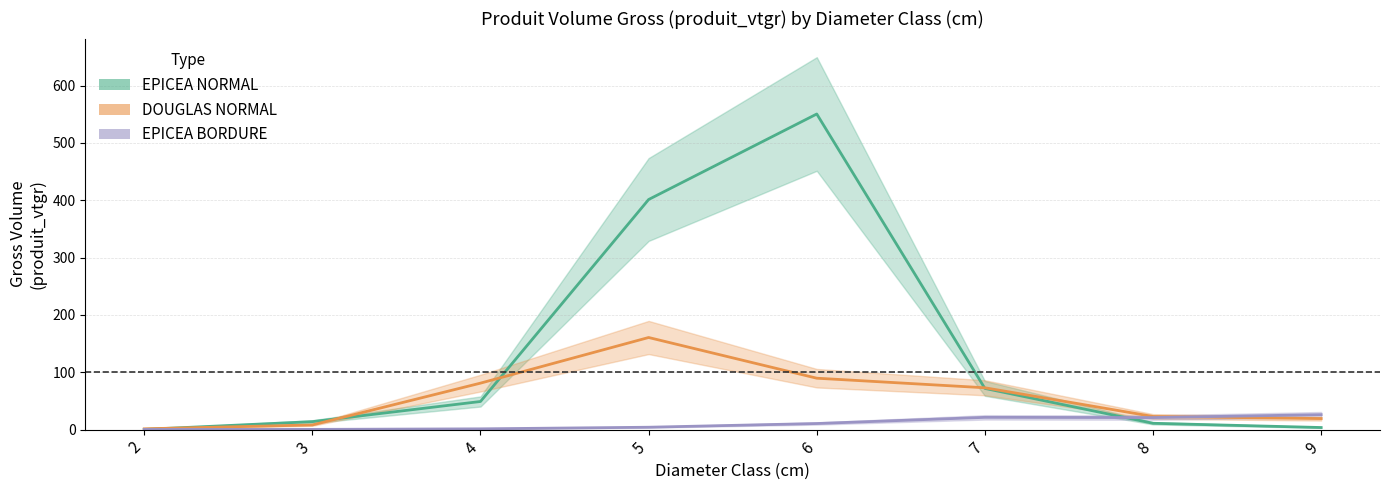

List the series in order of their overall mean, lowest first.

EPICEA BORDURE, DOUGLAS NORMAL, EPICEA NORMAL